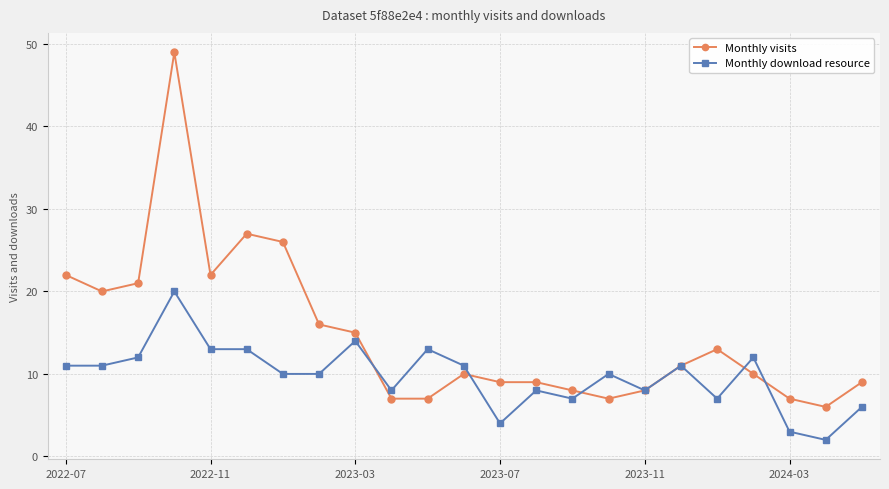

Which series has the largest total across all categories?

Monthly visits